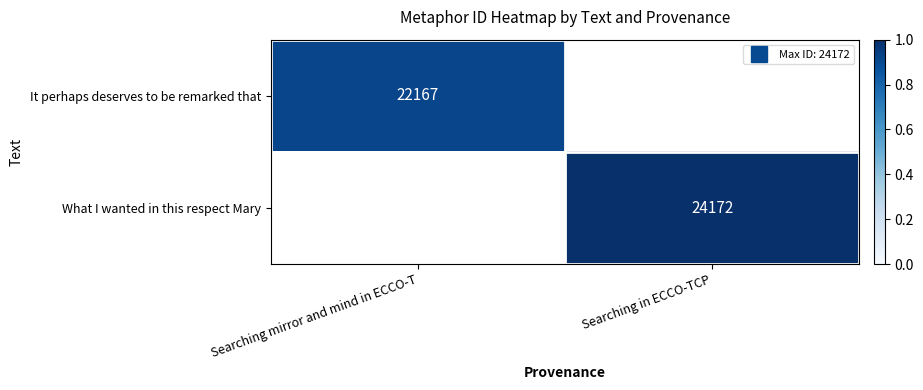

What is the lowest value of the It perhaps deserves to be remarked that series?

22167.0